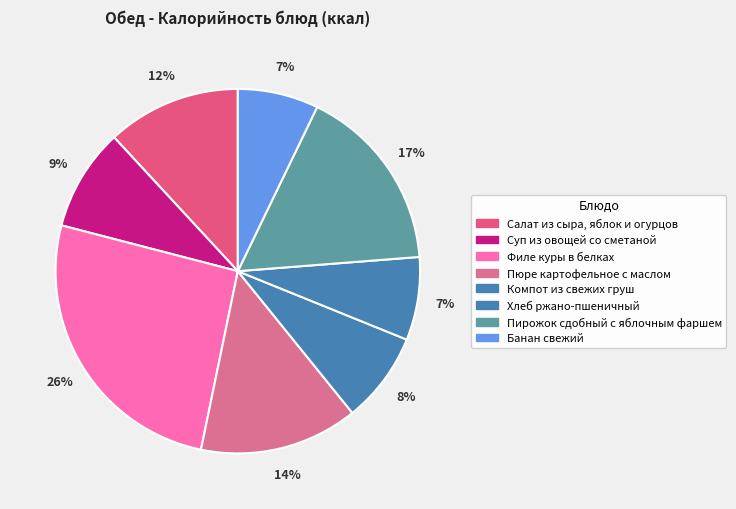

What is the change in value from Пирожок сдобный с яблочным фаршем to Банан свежий?

-138